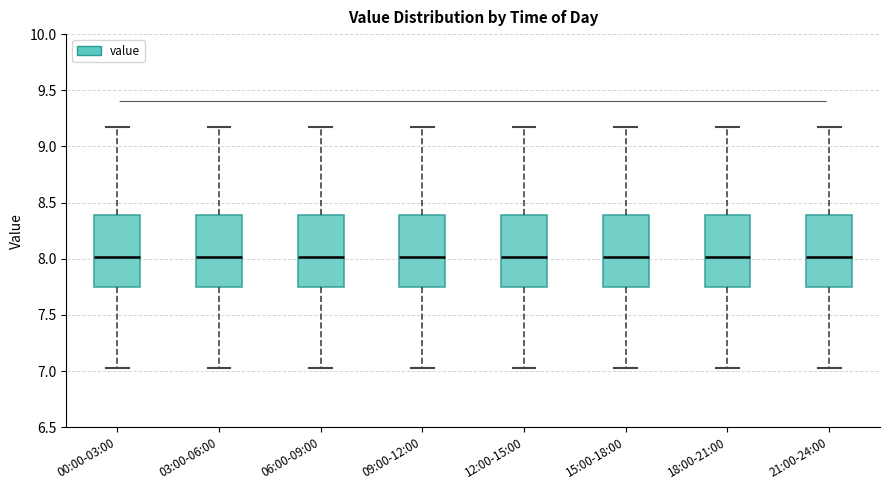

Reading left to right, transcribe this box plot: for each box, give where its median line is, the range the box spans, and where its two whiskers end, as read against the y-axis. The values are not printed on the chart, so give them approximately, as read against the axis.

00:00-03:00: median 8.00, box 7.75 to 8.40, whiskers 7.05 to 9.15
03:00-06:00: median 8.00, box 7.75 to 8.40, whiskers 7.05 to 9.15
06:00-09:00: median 8.00, box 7.75 to 8.40, whiskers 7.05 to 9.15
09:00-12:00: median 8.00, box 7.75 to 8.40, whiskers 7.05 to 9.15
12:00-15:00: median 8.00, box 7.75 to 8.40, whiskers 7.05 to 9.15
15:00-18:00: median 8.00, box 7.75 to 8.40, whiskers 7.05 to 9.15
18:00-21:00: median 8.00, box 7.75 to 8.40, whiskers 7.05 to 9.15
21:00-24:00: median 8.00, box 7.75 to 8.40, whiskers 7.05 to 9.15